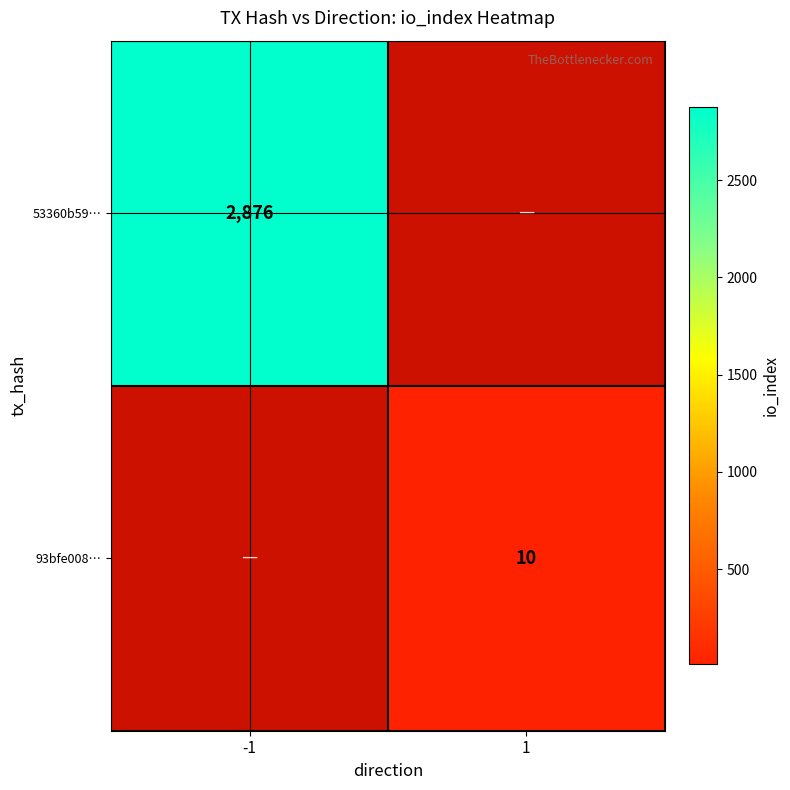

True or false: 53360b59… has a value of 2876 at -1.

True